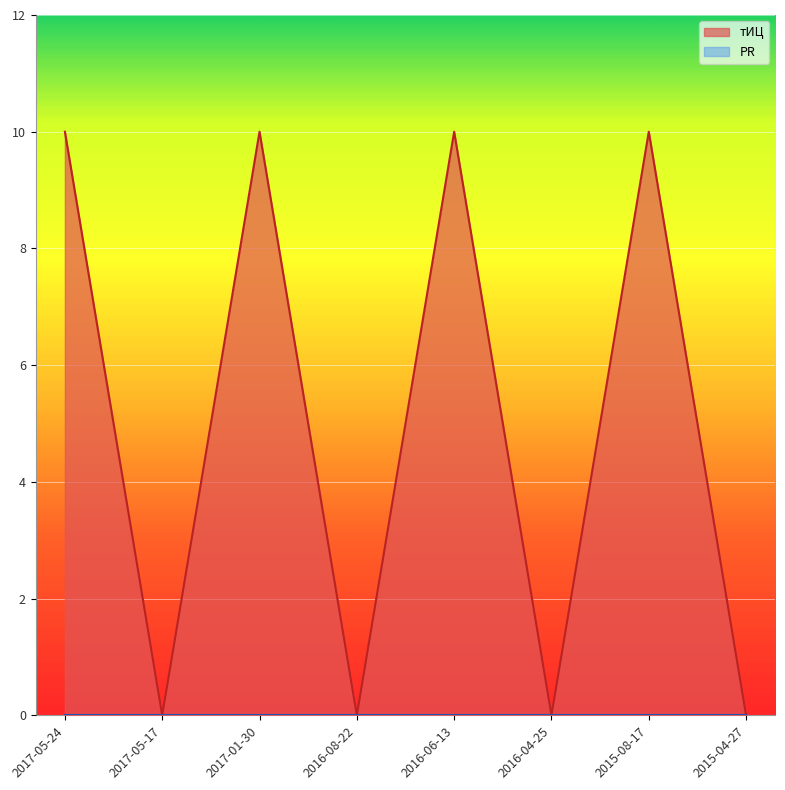

Which has a higher value, 2017-01-30 or 2016-08-22?

2017-01-30